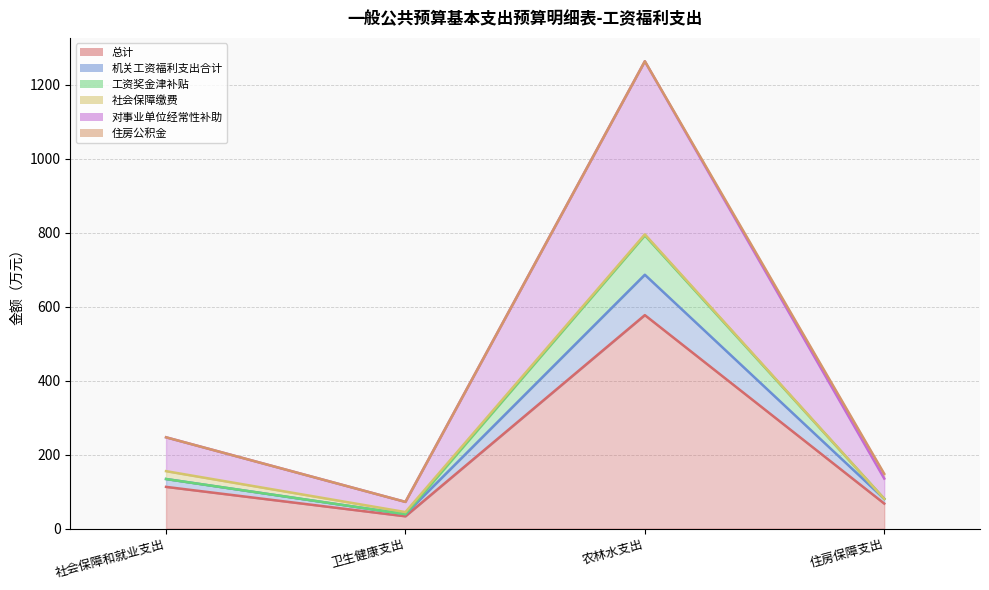

What is the total value across all series at 卫生健康支出?

183.4